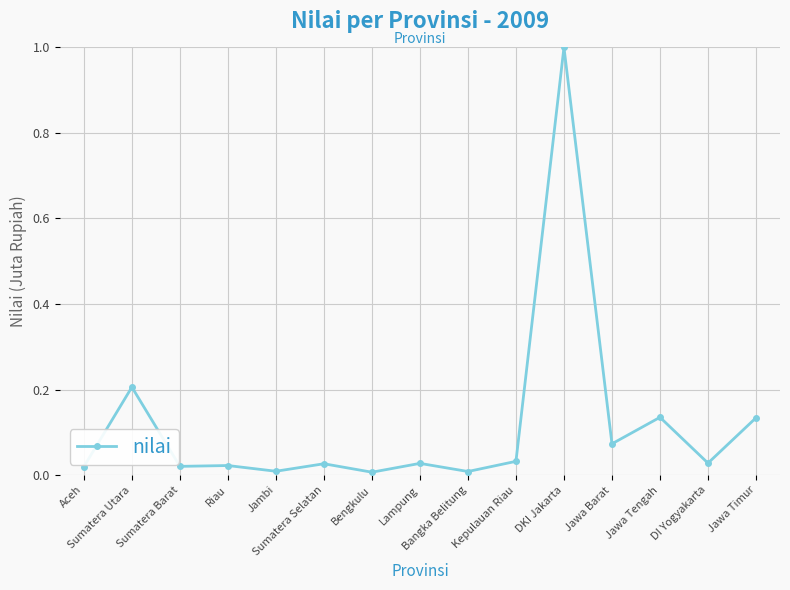

What is the difference between the maximum and minimum values?

1.0